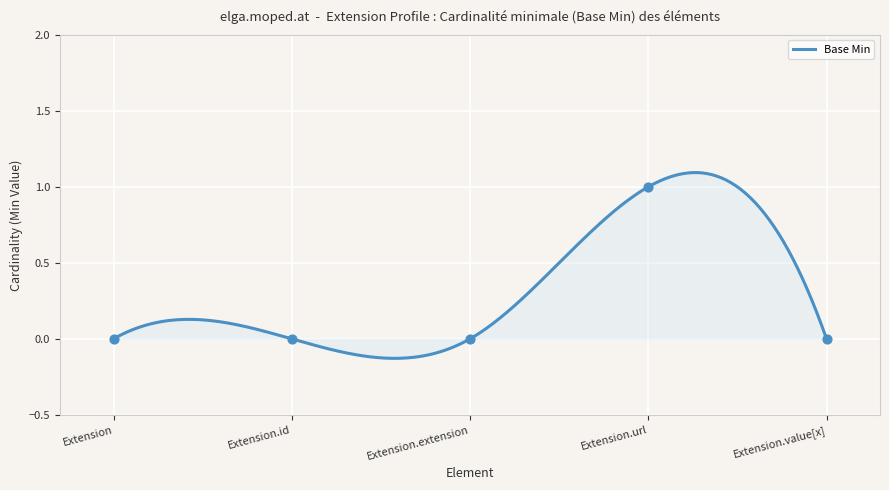

Which has a higher value, Extension or Extension.extension?

Extension